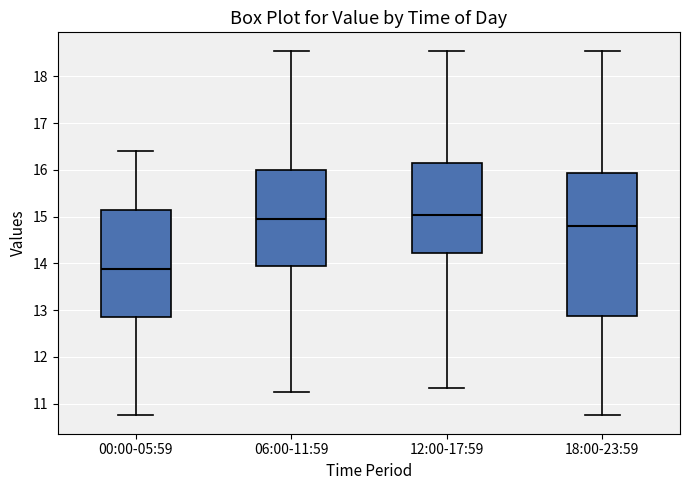

Where is the upper edge of the box for 06:00-11:59 on the y-axis? The values are not printed on the chart, so give them approximately, as read against the axis.

16.0